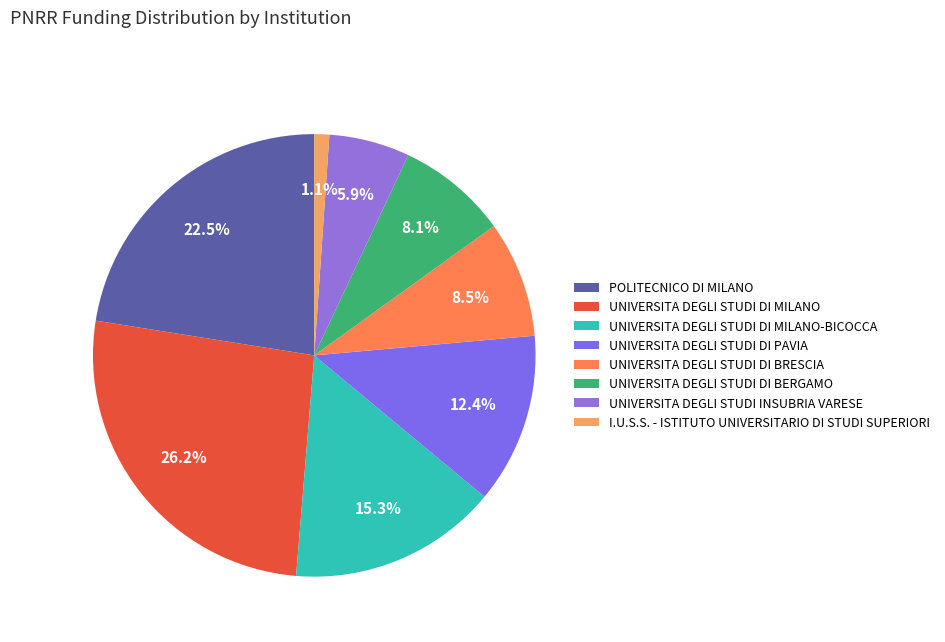

To the nearest percent, what portion does UNIVERSITA DEGLI STUDI DI BERGAMO represent?

8%